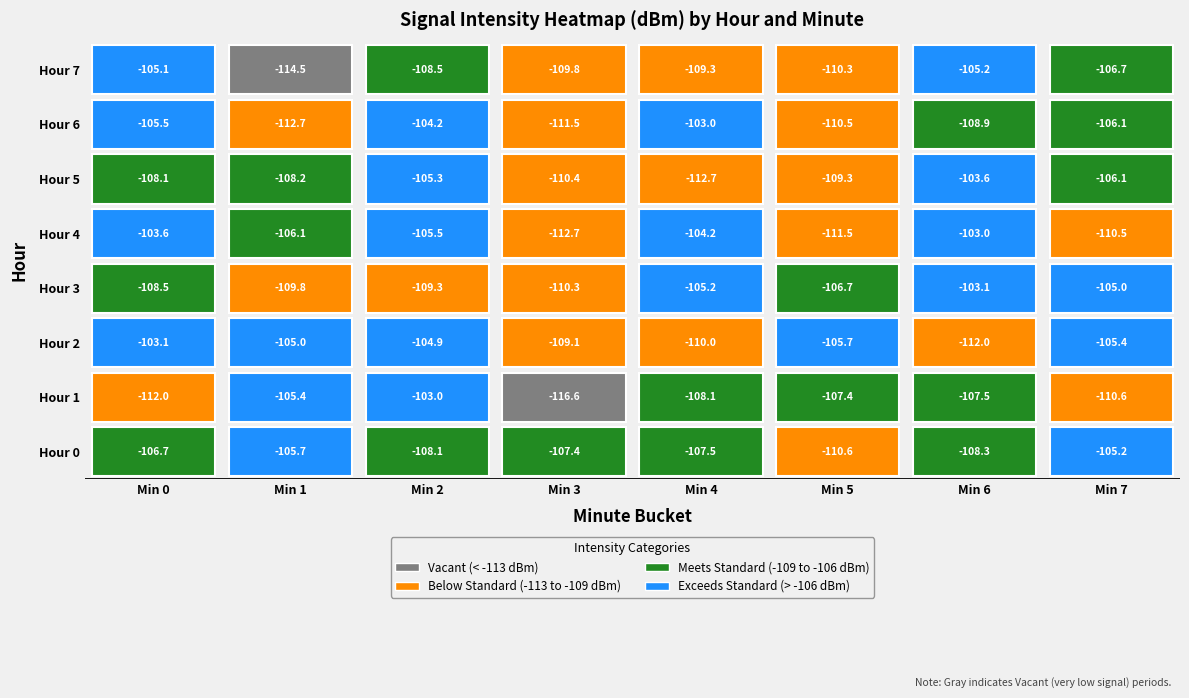

Which category has the highest value in the 0 series?

7